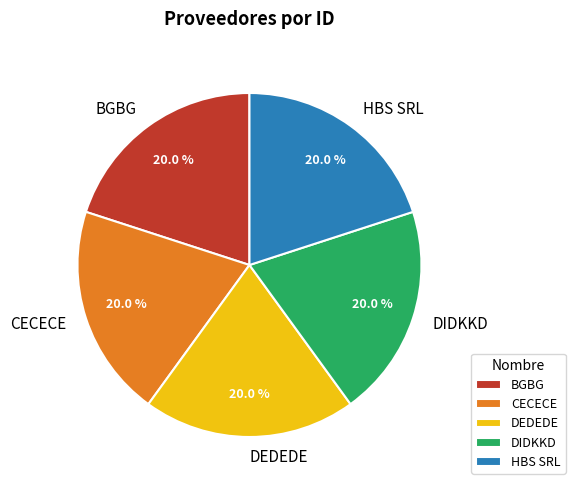

What percentage is the DEDEDE slice, to the nearest percent?

20%